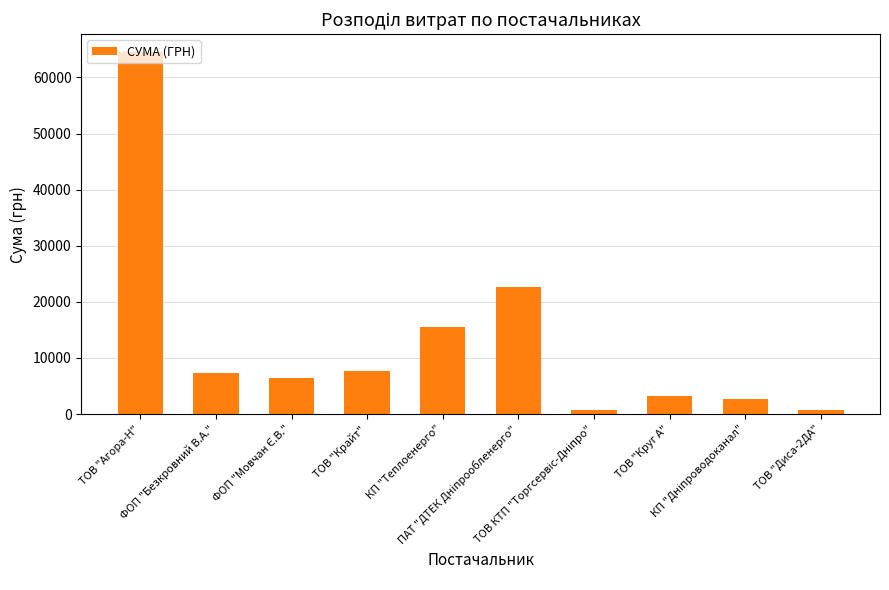

How many bars are there in total?

10